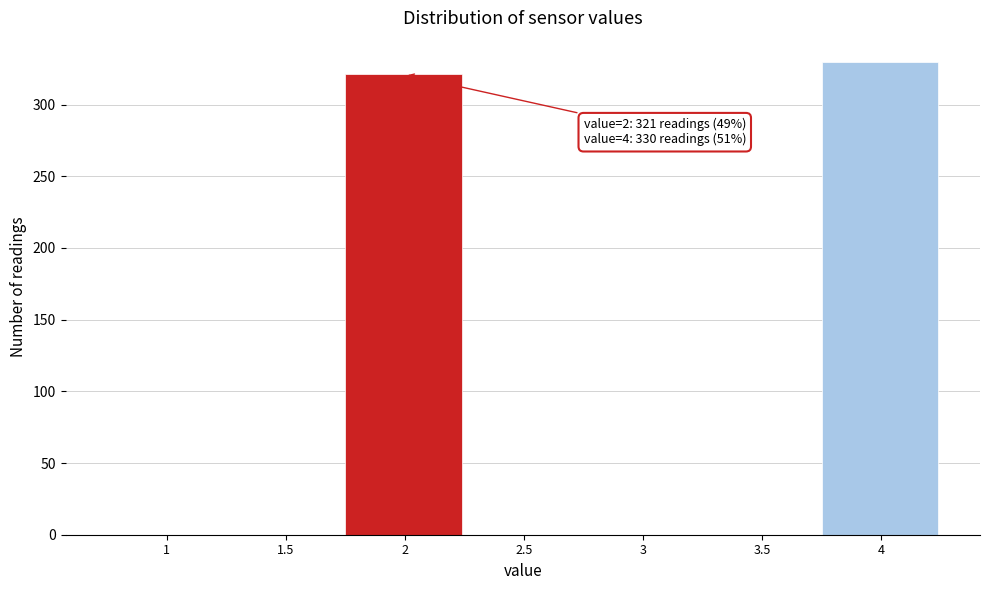

Reading left to right, what are all the values shown in this chart?

1=0	1.5=0	2=321	2.5=0	3=0	3.5=0	4=330